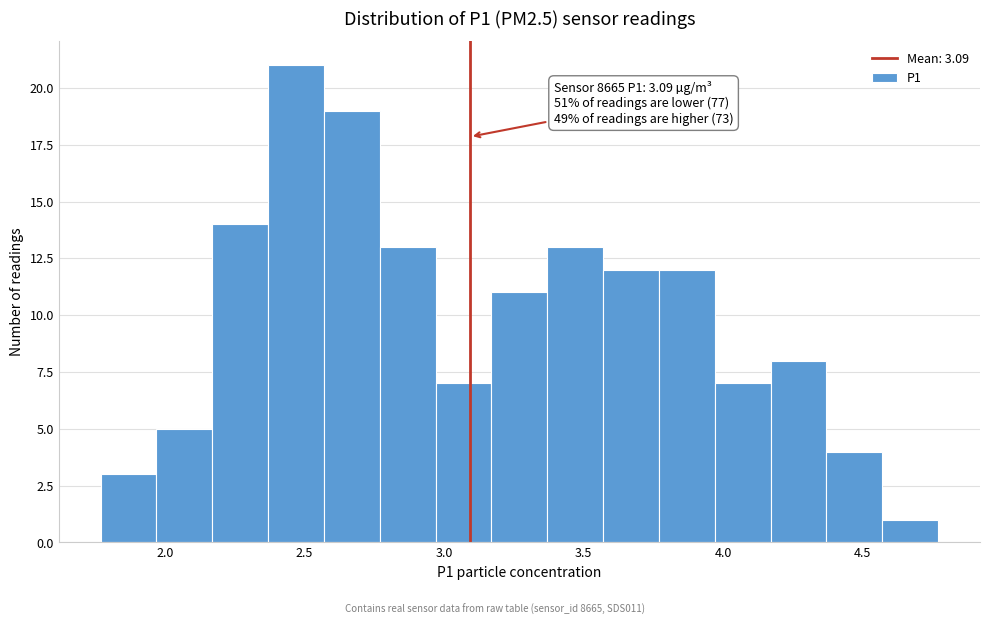

Which range on the x-axis has the tallest bar?

2.37 to 2.57